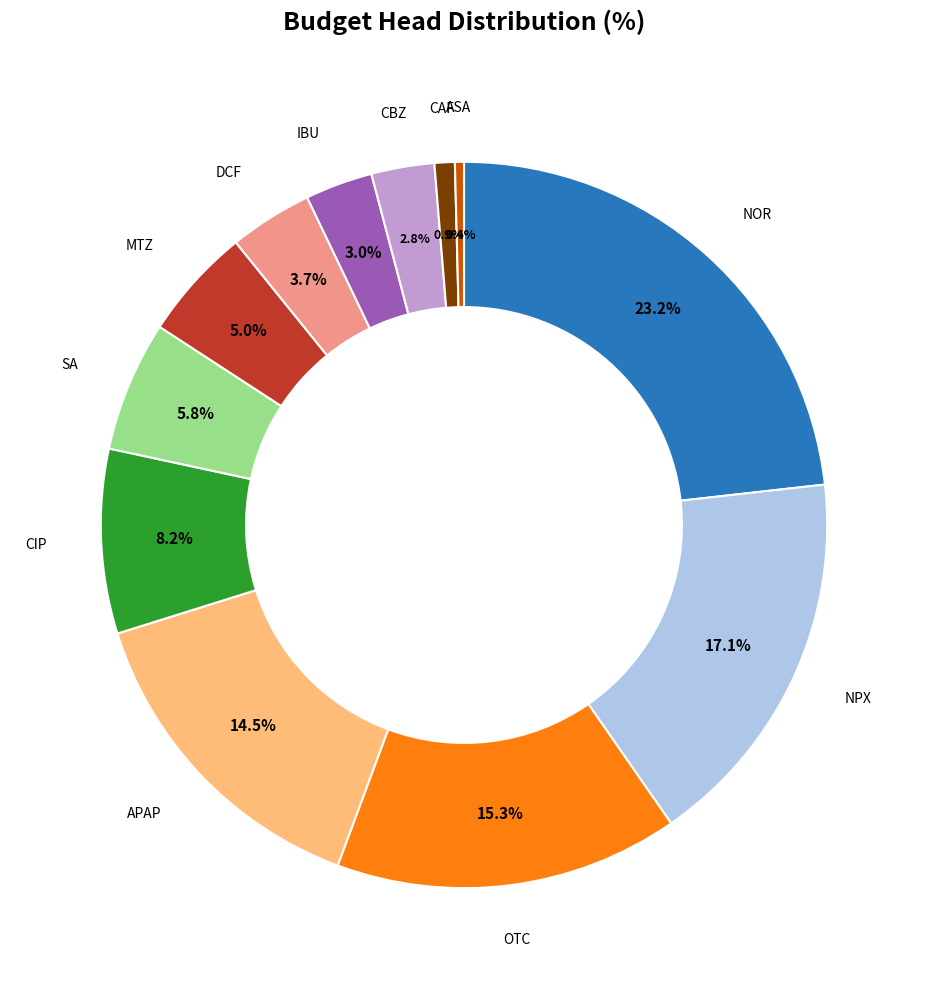

Does any single category account for the majority?

No